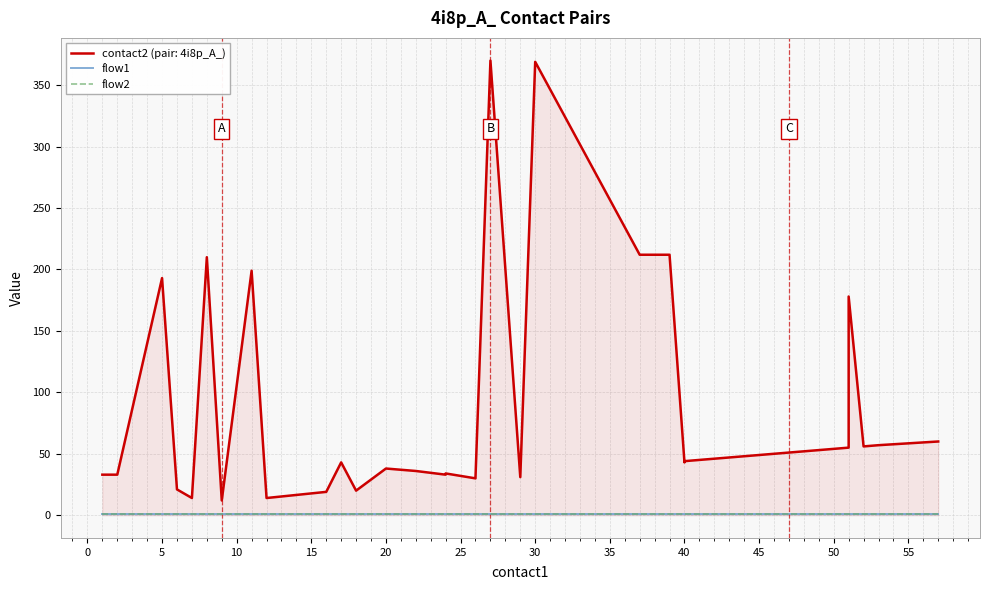

How many categories are shown in the chart?

40